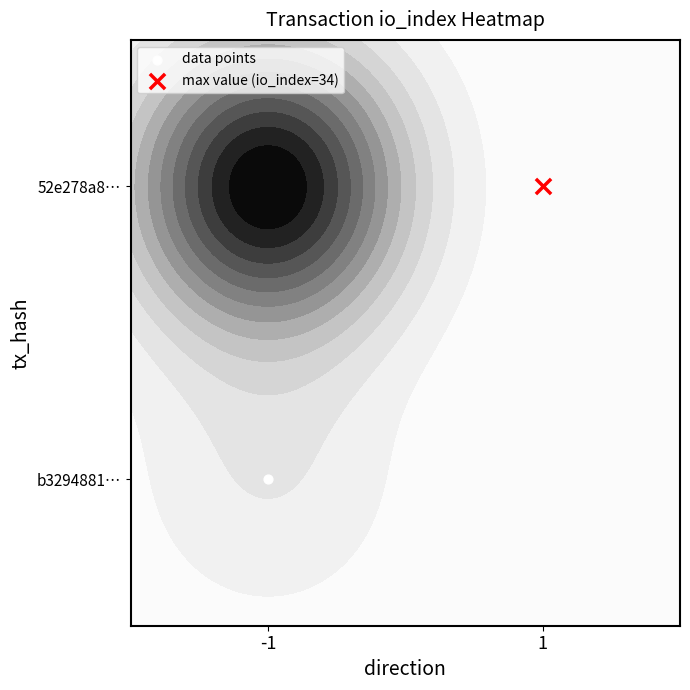

How many positive values are there?

1